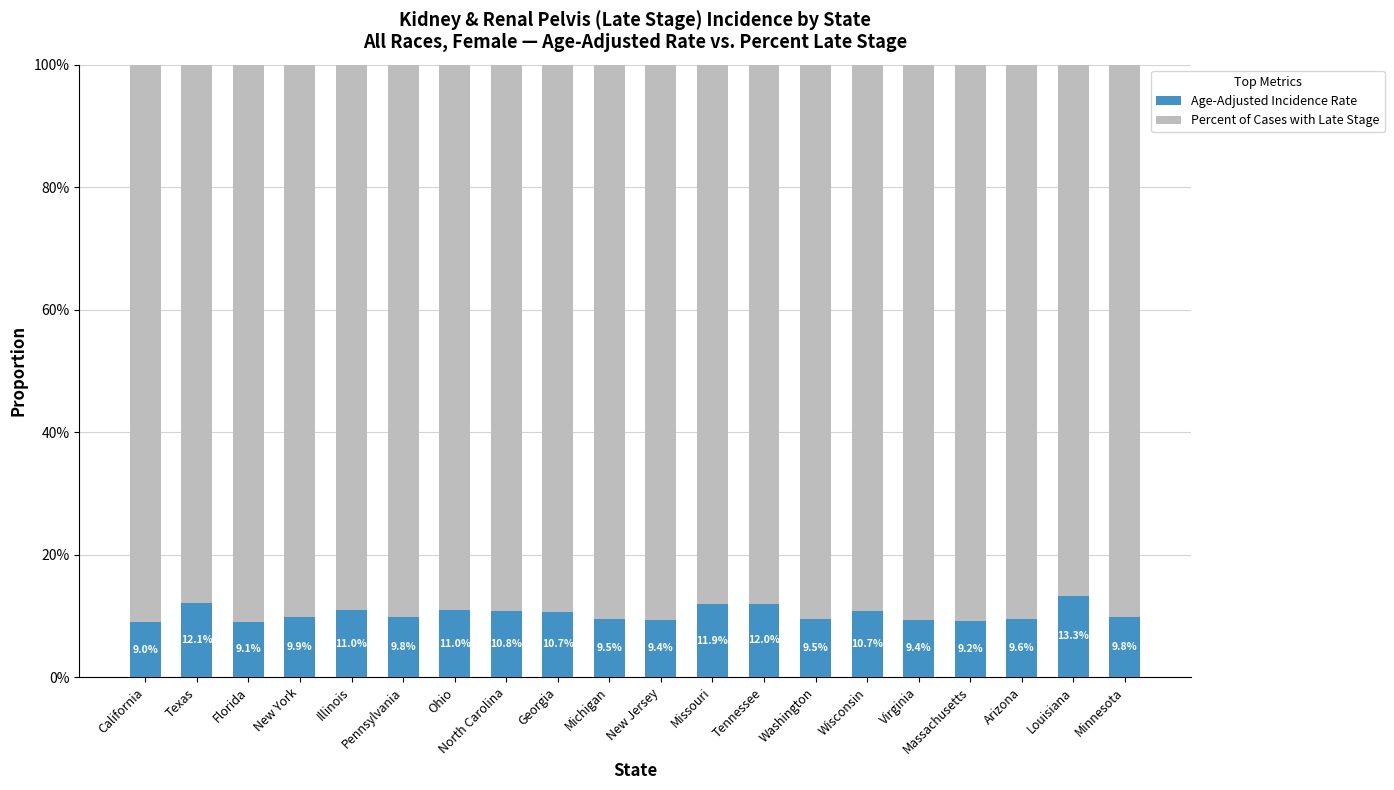

At how many categories does at least one series exceed 0?

20